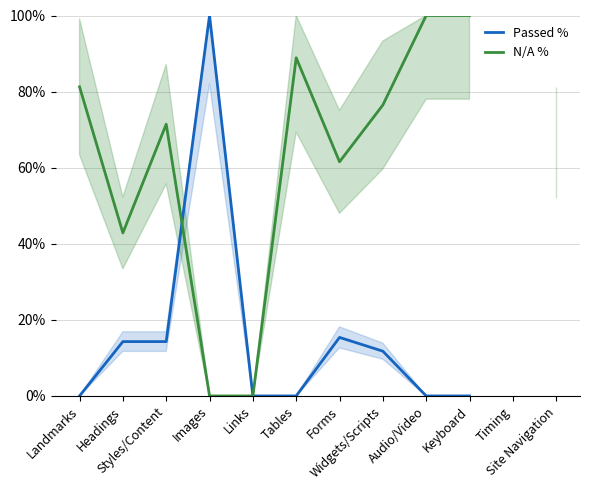

Between which two adjacent categories do N/A % and Passed % first intersect?

Styles/Content and Images